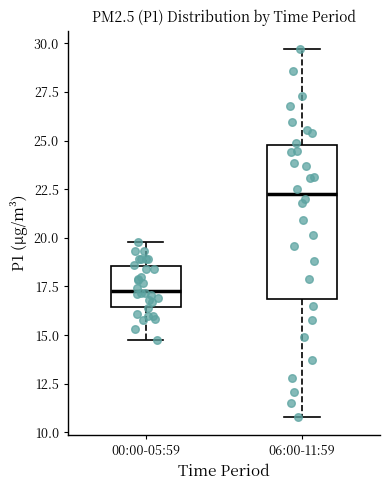

Reading left to right, transcribe this box plot: for each box, give where its median line is, the range the box spans, and where its two whiskers end, as read against the y-axis. The values are not printed on the chart, so give them approximately, as read against the axis.

00:00-05:59: median 17.5, box 16.5 to 18.5, whiskers 14.5 to 20.0
06:00-11:59: median 22.0, box 17.0 to 25.0, whiskers 11.0 to 29.5